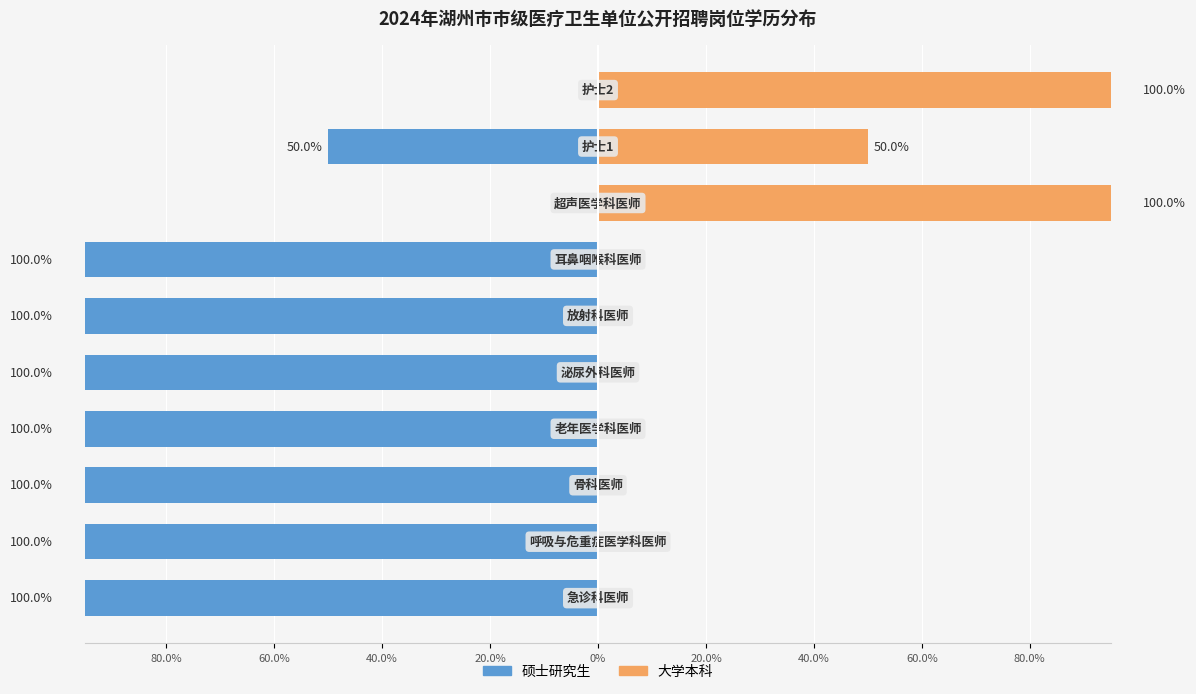

Does the chart contain any negative values?

Yes